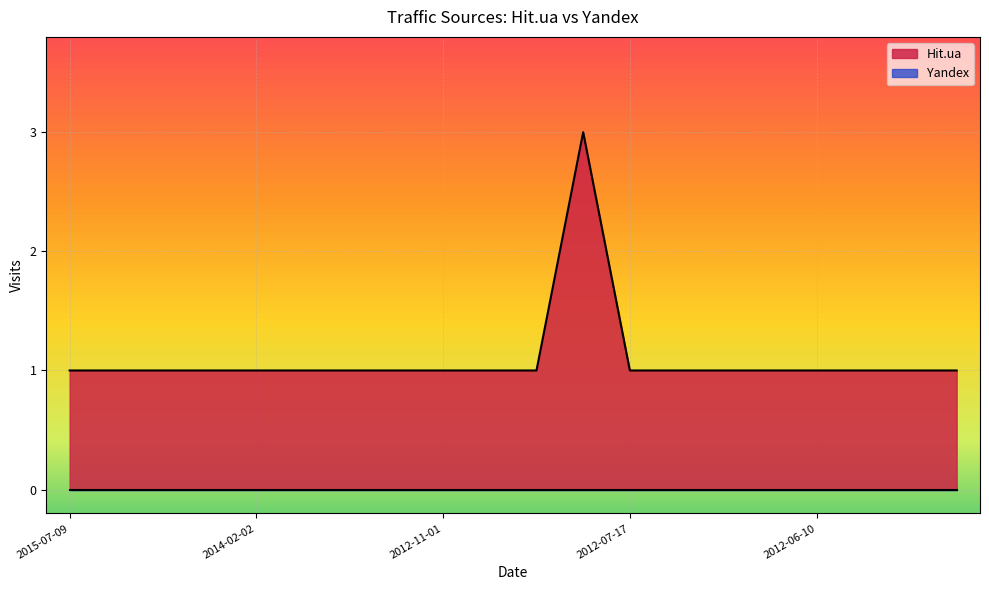

Is it true that the value at 2012-11-01 is 1?

True